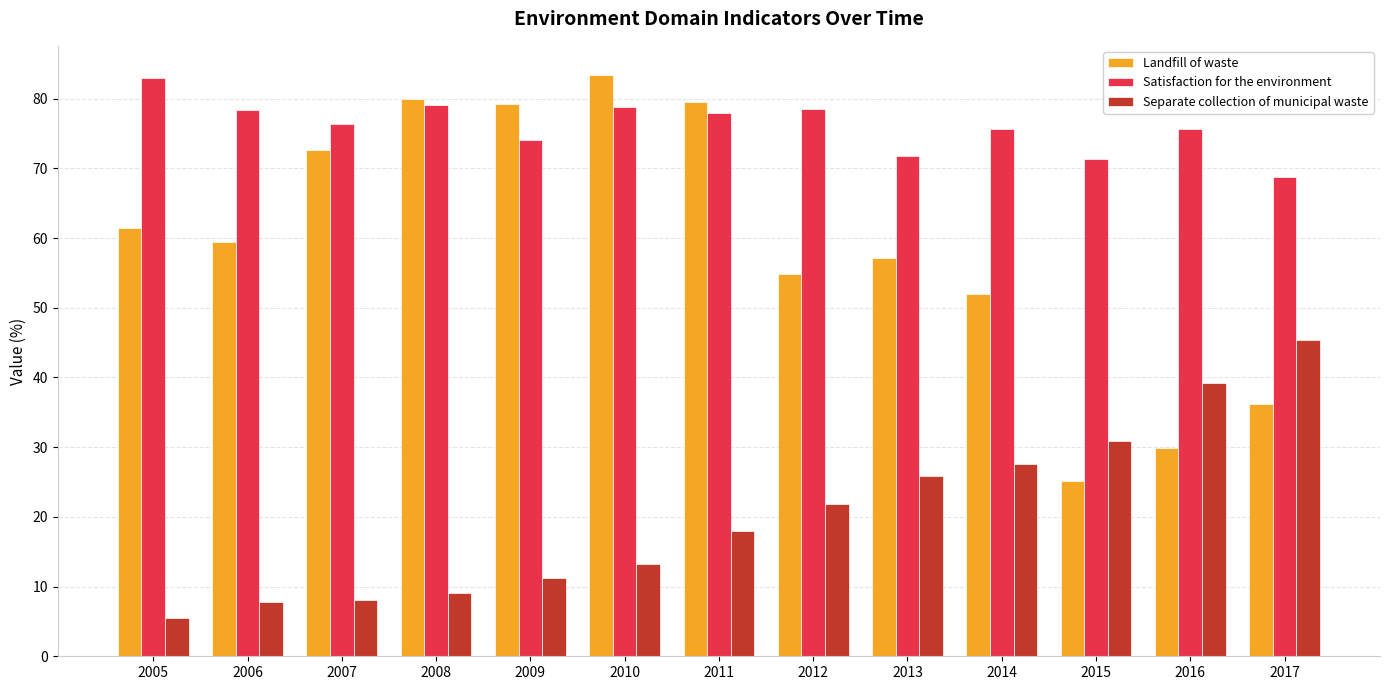

What is the average value of the Landfill of waste series?

59.3